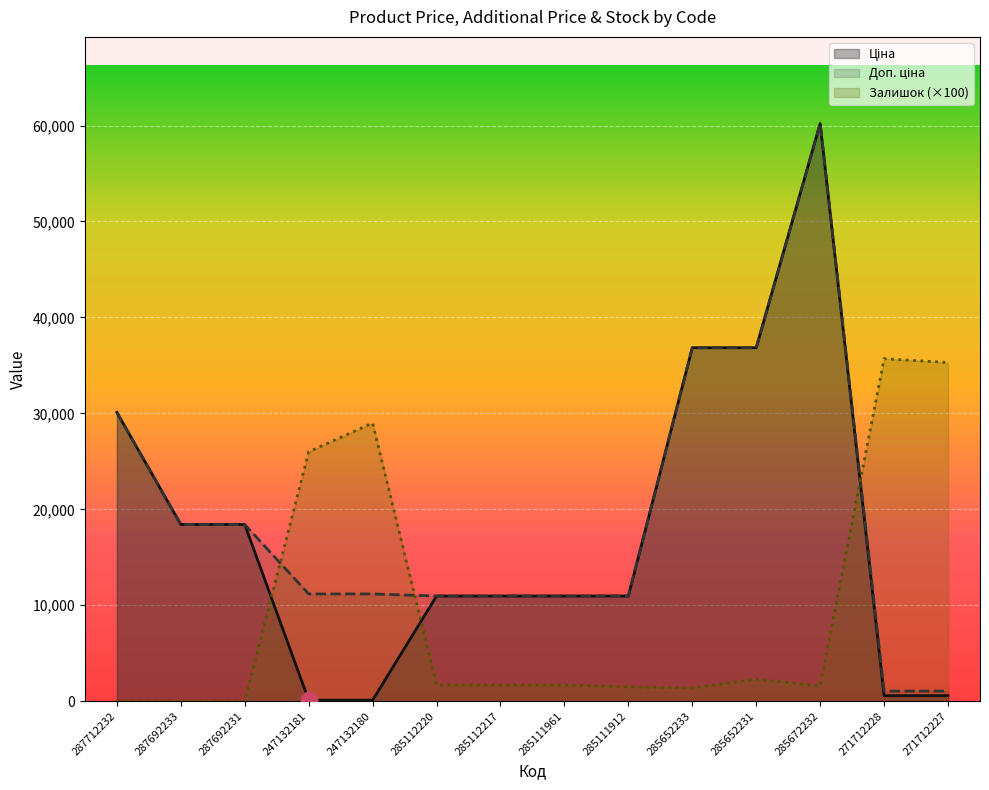

What is the label of the 6th point from the right?

285111912